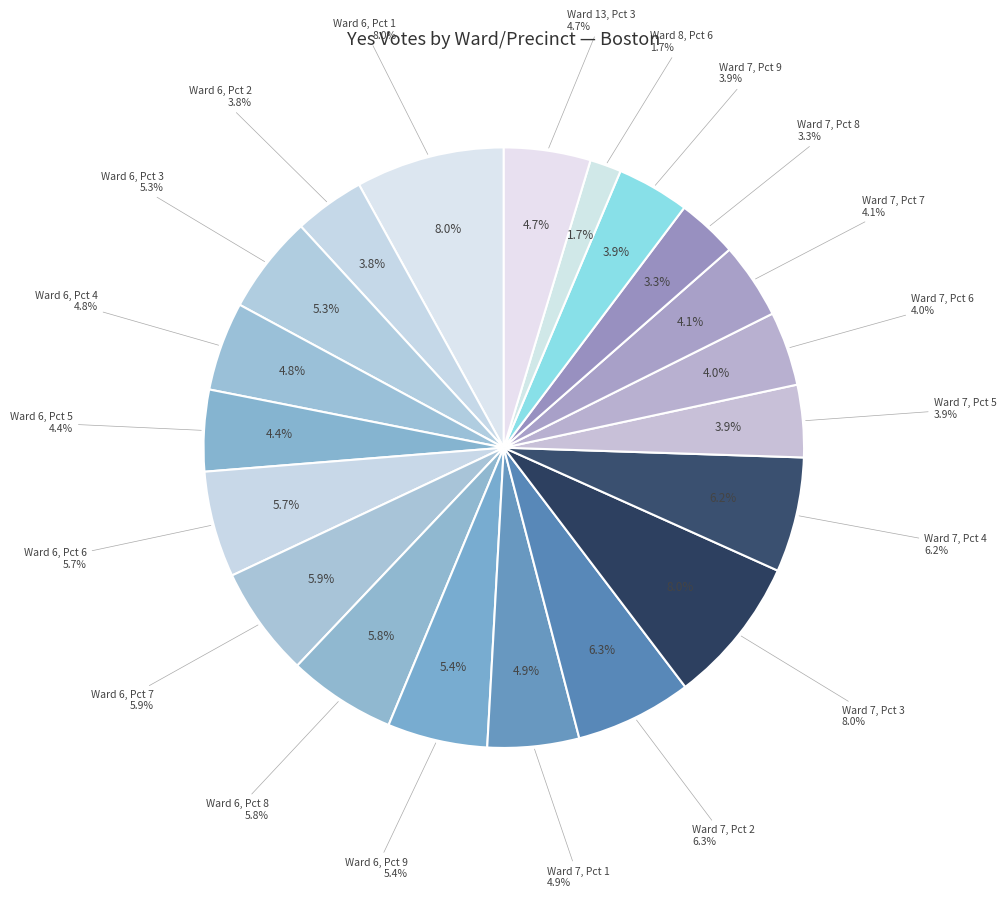

How many segments does this pie chart have?

20